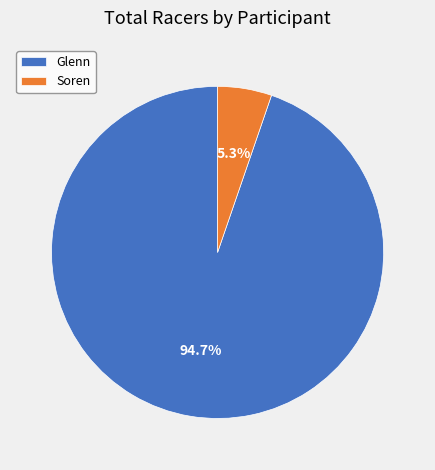

To the nearest percent, what percentage of the pie is Soren?

5%